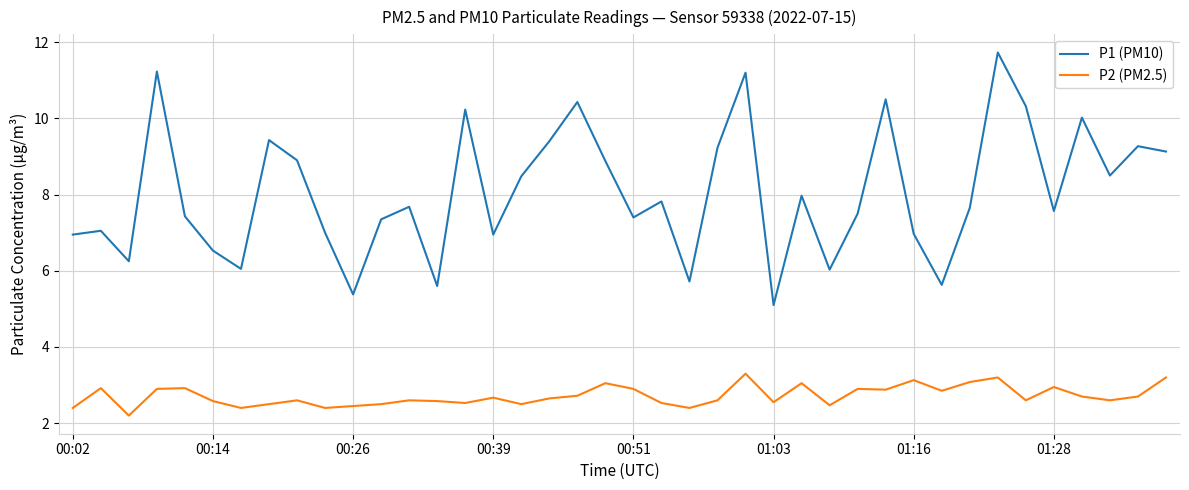

List the series in order of their overall mean, highest first.

P1 (PM10), P2 (PM2.5)